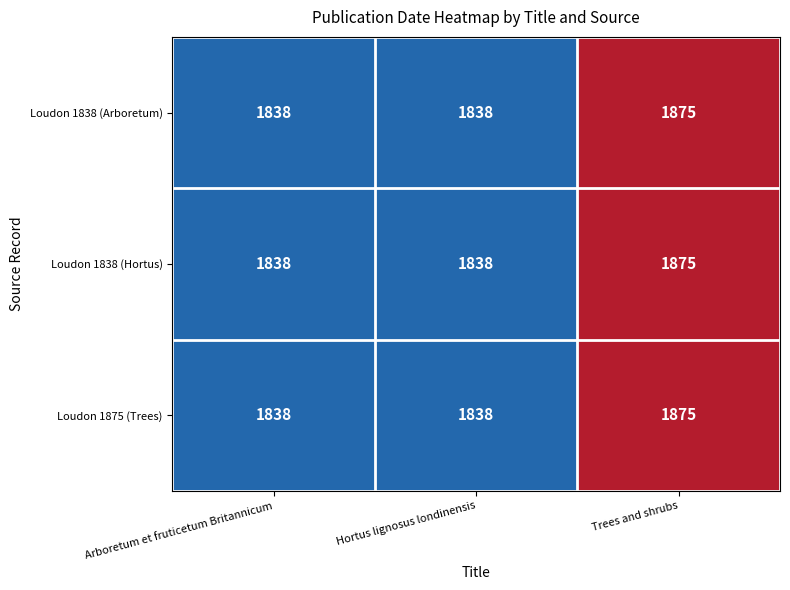

At which category is the sum across all series the highest?

Trees and shrubs